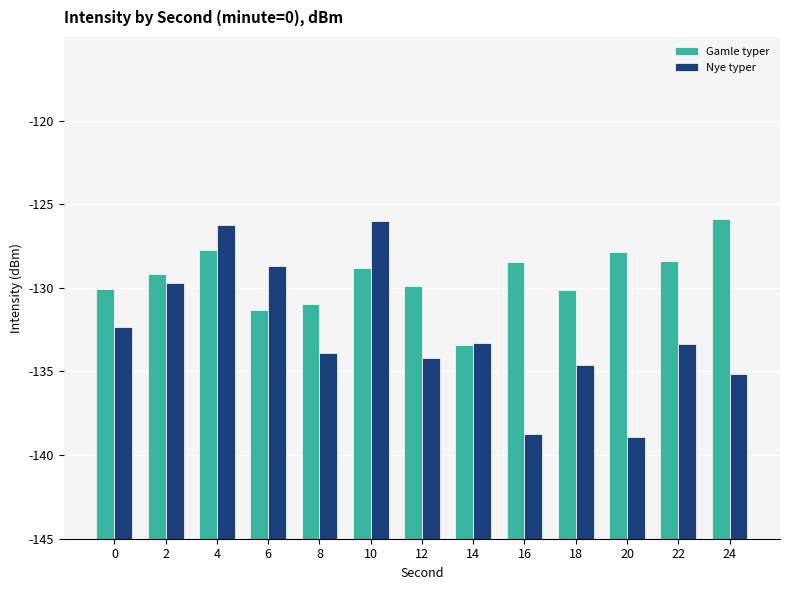

What is the sum of all Gamle typer values?

202.8